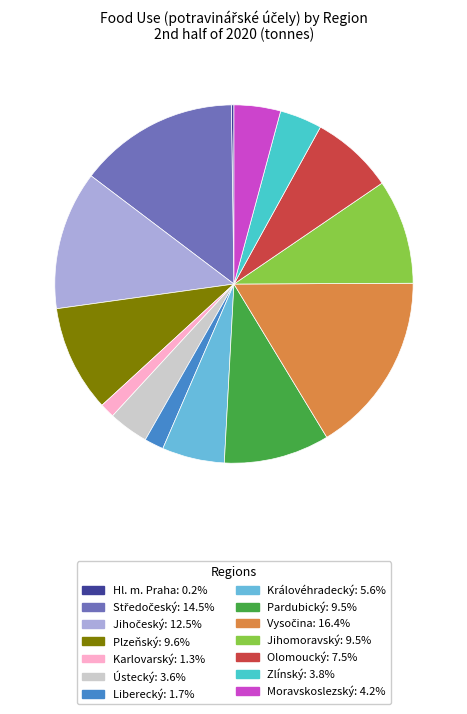

Which has a higher value, Liberecký or Pardubický?

Pardubický